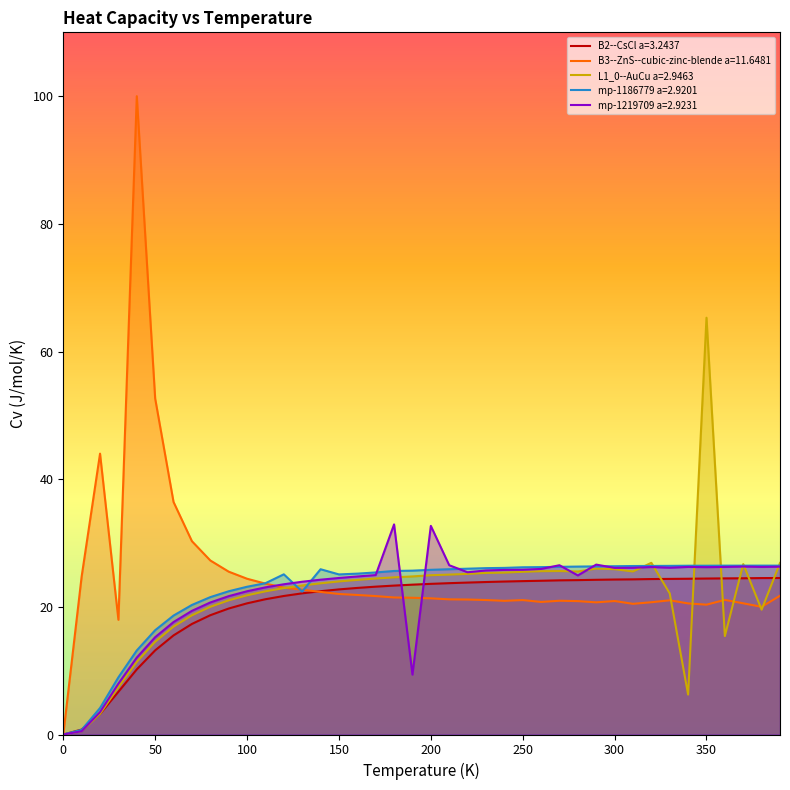

Reading right to left, what are all the values shown in this chart?

B2--CsCl a=3.2437: 390.0=24.5	380.0=24.5	370.0=24.5	360.0=24.5	350.0=24.4	340.0=24.4	330.0=24.4	320.0=24.4	310.0=24.3	300.0=24.3	290.0=24.2	280.0=24.2	270.0=24.2	260.0=24.1	250.0=24.0	240.0=24.0	230.0=23.9	220.0=23.8	210.0=23.7	200.0=23.6	190.0=23.5	180.0=23.3	170.0=23.2	160.0=23.0	150.0=22.7	140.0=22.5	130.0=22.1	120.0=21.7	110.0=21.2	100.0=20.5	90.0=19.7	80.0=18.7	70.0=17.3	60.0=15.5	50.0=13.2	40.0=10.2	30.0=6.7	20.0=3.2	10.0=0.8	0.0=0.0
B3--ZnS--cubic-zinc-blende a=11.6481: 390.0=21.7	380.0=20.0	370.0=20.6	360.0=21.1	350.0=20.3	340.0=20.5	330.0=21.0	320.0=20.7	310.0=20.5	300.0=20.9	290.0=20.7	280.0=20.9	270.0=21.0	260.0=20.8	250.0=21.1	240.0=20.9	230.0=21.1	220.0=21.1	210.0=21.2	200.0=21.3	190.0=21.4	180.0=21.5	170.0=21.7	160.0=21.9	150.0=22.0	140.0=22.3	130.0=22.7	120.0=23.0	110.0=23.6	100.0=24.4	90.0=25.5	80.0=27.3	70.0=30.3	60.0=36.4	50.0=52.6	40.0=100.0	30.0=18.0	20.0=44.0	10.0=24.8	0.0=0.0
L1_0--AuCu a=2.9463: 390.0=26.9	380.0=19.6	370.0=26.7	360.0=15.4	350.0=65.3	340.0=6.3	330.0=22.1	320.0=26.9	310.0=25.5	300.0=25.9	290.0=26.0	280.0=25.5	270.0=25.6	260.0=25.6	250.0=25.5	240.0=25.4	230.0=25.3	220.0=25.2	210.0=25.0	200.0=25.0	190.0=24.8	180.0=24.6	170.0=24.4	160.0=24.2	150.0=24.0	140.0=23.7	130.0=23.3	120.0=22.9	110.0=22.4	100.0=21.8	90.0=21.0	80.0=20.0	70.0=18.7	60.0=16.9	50.0=14.5	40.0=11.4	30.0=7.4	20.0=3.2	10.0=0.5	0.0=0.0
mp-1186779 a=2.9201: 390.0=26.5	380.0=26.5	370.0=26.5	360.0=26.5	350.0=26.4	340.0=26.4	330.0=26.4	320.0=26.4	310.0=26.4	300.0=26.4	290.0=26.3	280.0=26.3	270.0=26.3	260.0=26.2	250.0=26.2	240.0=26.1	230.0=26.1	220.0=26.0	210.0=25.9	200.0=25.8	190.0=25.7	180.0=25.6	170.0=25.4	160.0=25.2	150.0=25.1	140.0=25.9	130.0=22.4	120.0=25.1	110.0=23.7	100.0=23.1	90.0=22.4	80.0=21.5	70.0=20.3	60.0=18.6	50.0=16.3	40.0=13.2	30.0=9.0	20.0=4.1	10.0=0.7	0.0=0.0
mp-1219709 a=2.9231: 390.0=26.3	380.0=26.3	370.0=26.3	360.0=26.2	350.0=26.2	340.0=26.3	330.0=26.1	320.0=26.2	310.0=26.1	300.0=26.1	290.0=26.6	280.0=24.9	270.0=26.5	260.0=25.9	250.0=25.8	240.0=25.8	230.0=25.7	220.0=25.4	210.0=26.5	200.0=32.7	190.0=9.4	180.0=32.9	170.0=25.0	160.0=24.8	150.0=24.5	140.0=24.3	130.0=23.9	120.0=23.5	110.0=23.1	100.0=22.4	90.0=21.7	80.0=20.7	70.0=19.4	60.0=17.6	50.0=15.2	40.0=12.1	30.0=8.0	20.0=3.5	10.0=0.5	0.0=0.0